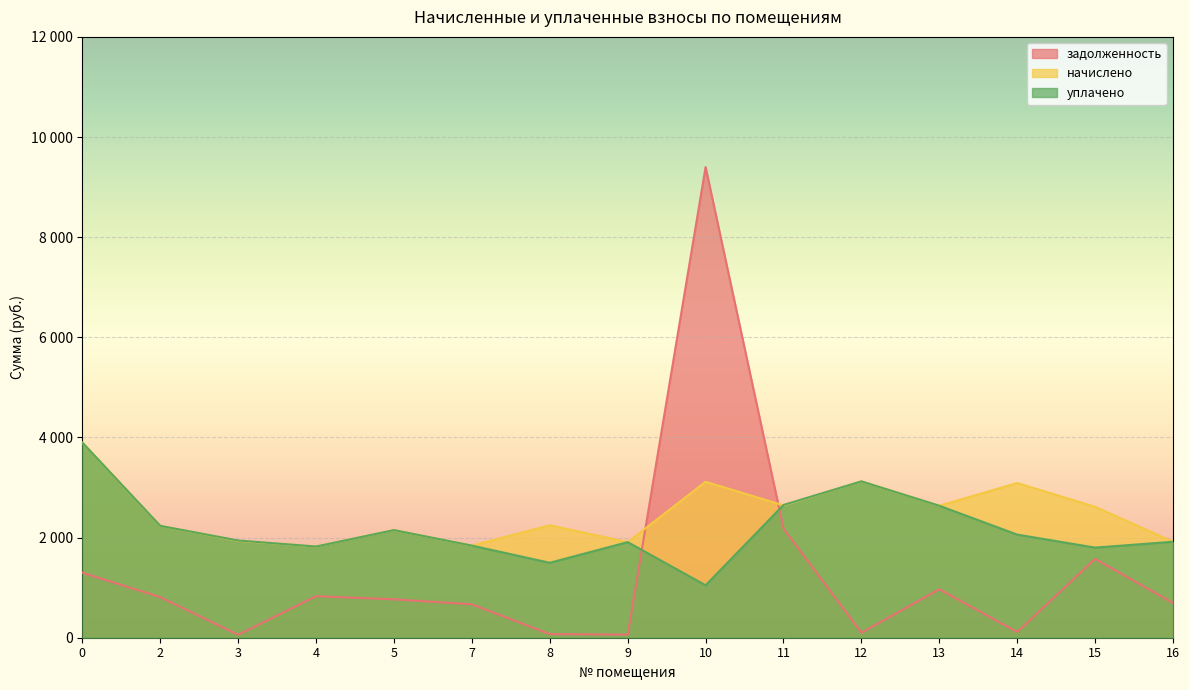

Where is the first local maximum for уплачено?

5